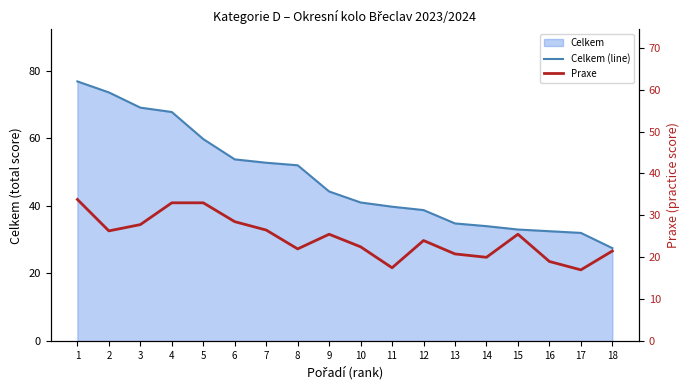

What is the total value across all series at 10?

63.5